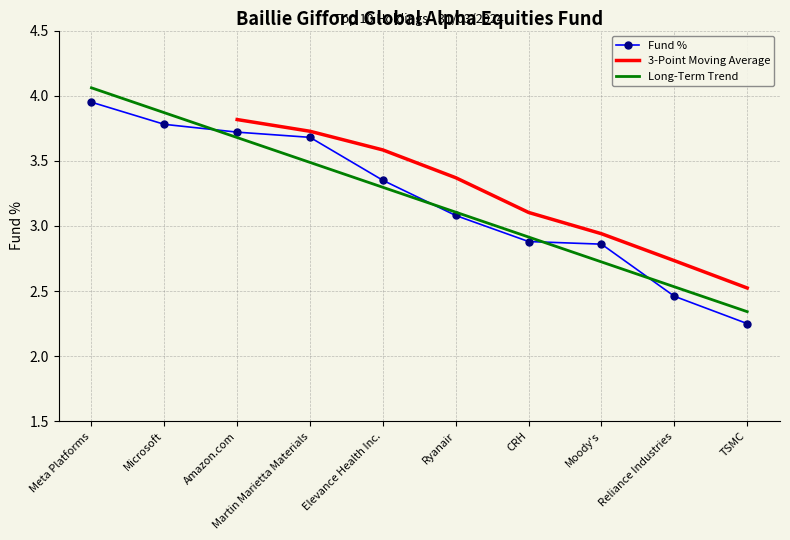

What is the greatest value displayed?

4.0